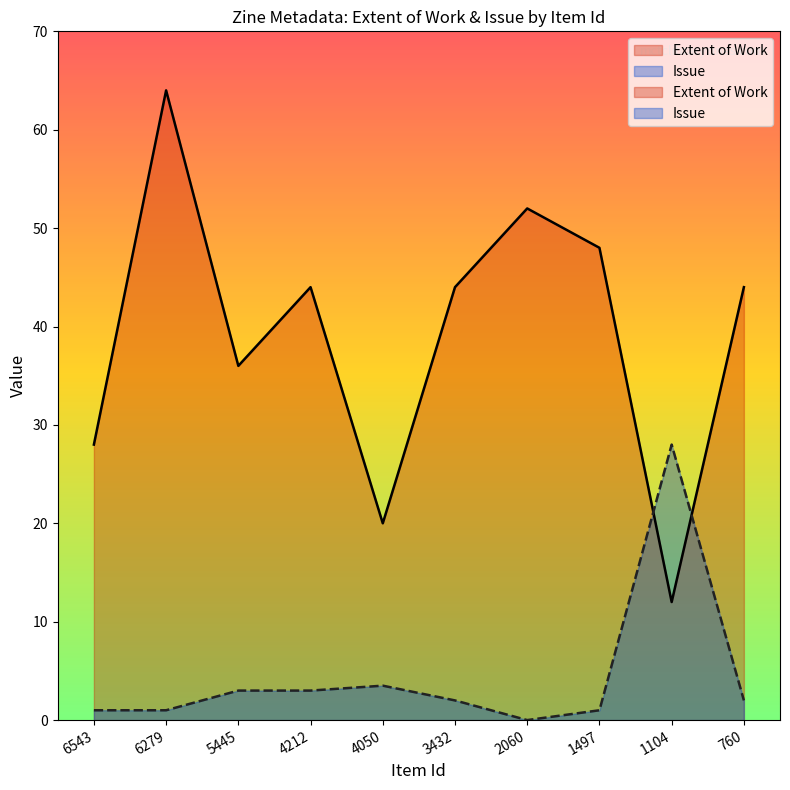

How many data points in Issue are above 2?

4